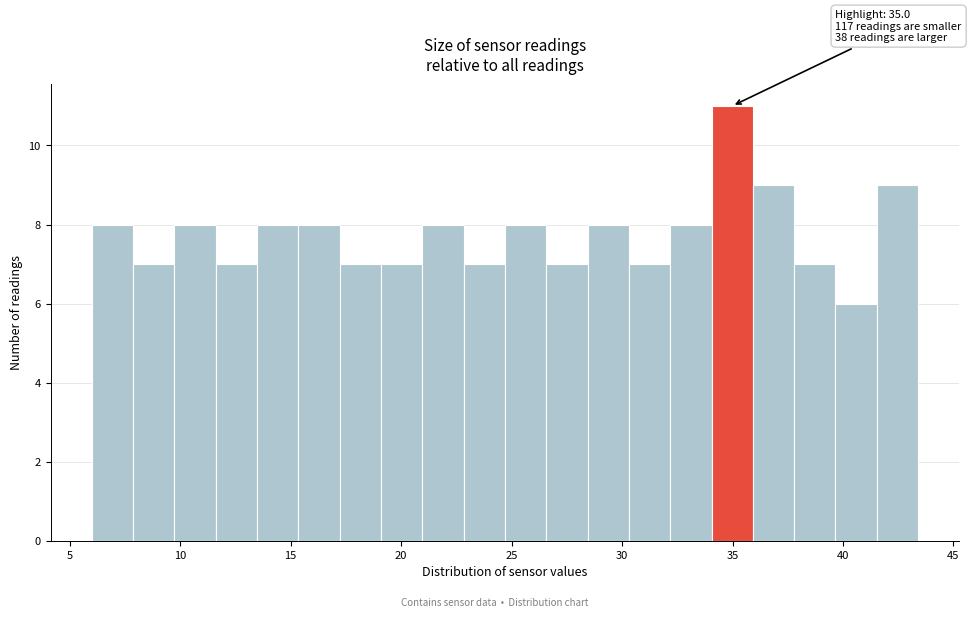

Around what value on the x-axis is the tallest bar? Give the approximate position of its centre, as read against the axis.

35.0